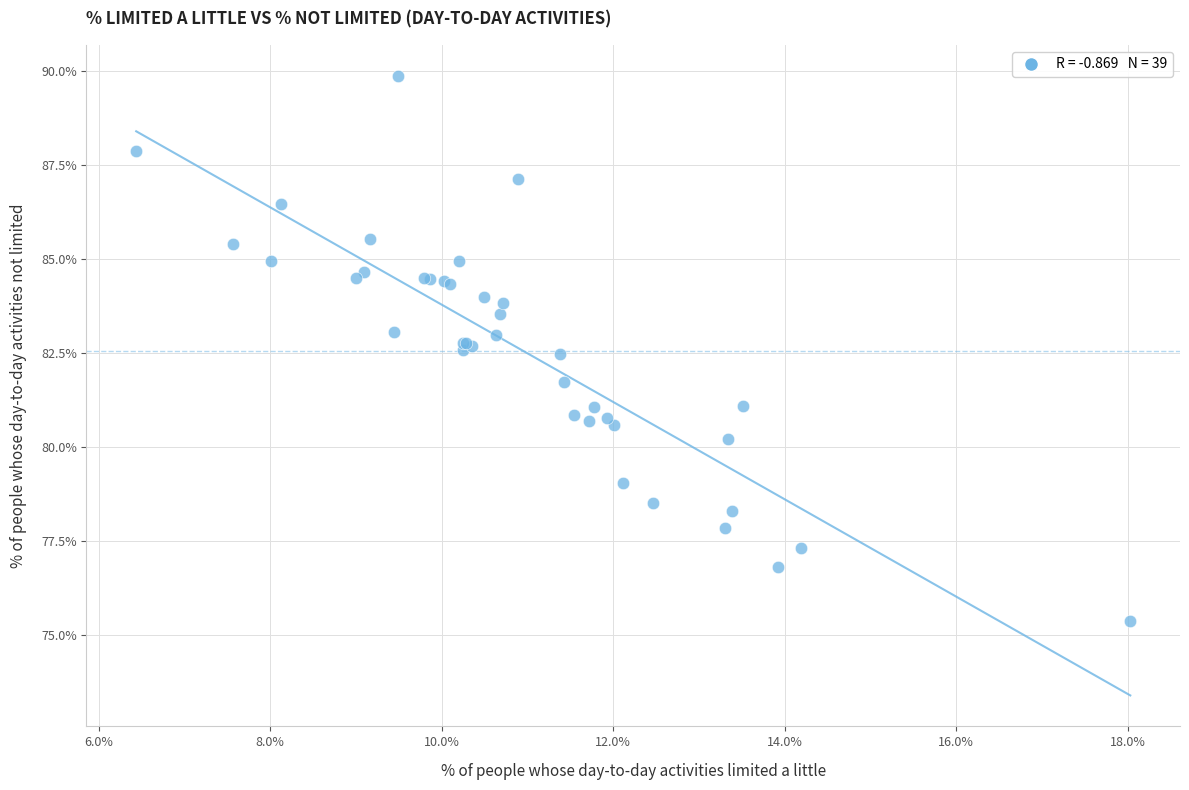

What Y value in the scatter plot is closest to 82?

81.7